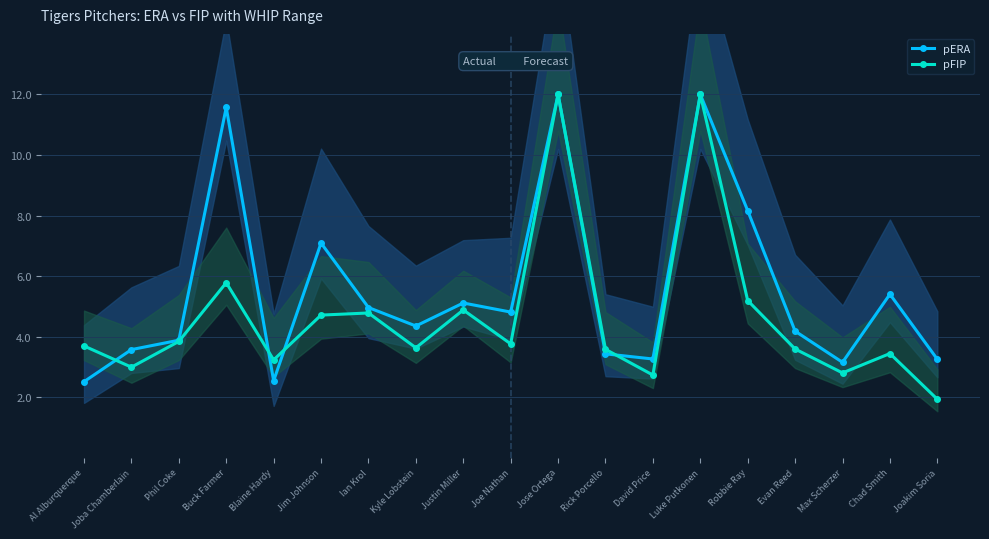

What is the difference between the highest and lowest values at Kyle Lobstein?

0.7